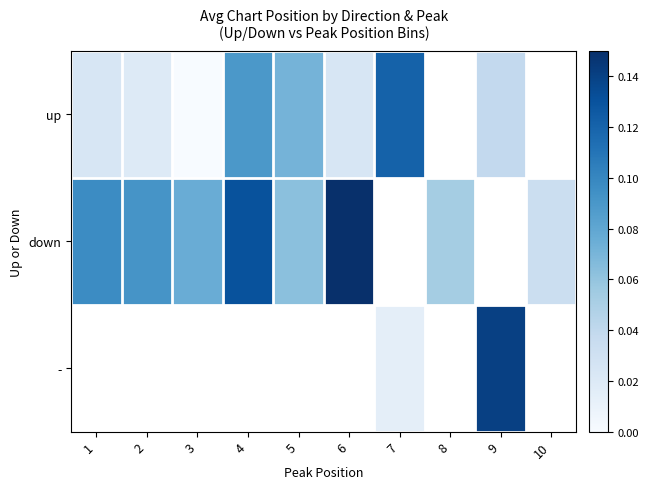

At how many categories does at least one series exceed 0?

10